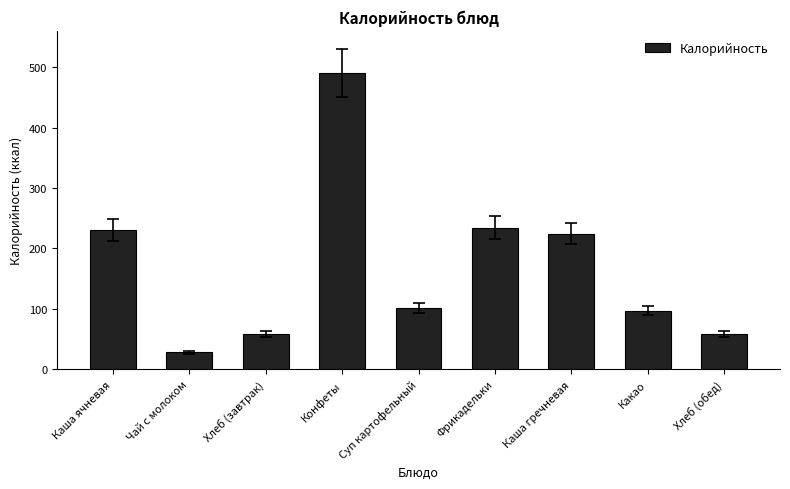

What is the ratio of the value at Фрикадельки to the value at Чай с молоком?

8.4